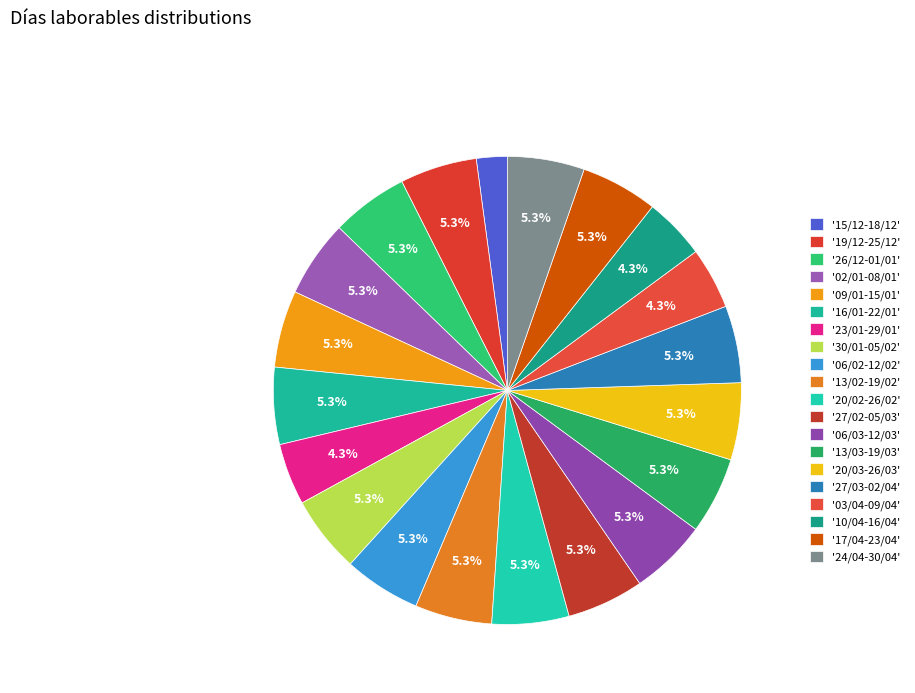

Count the number of slices in the pie.

20